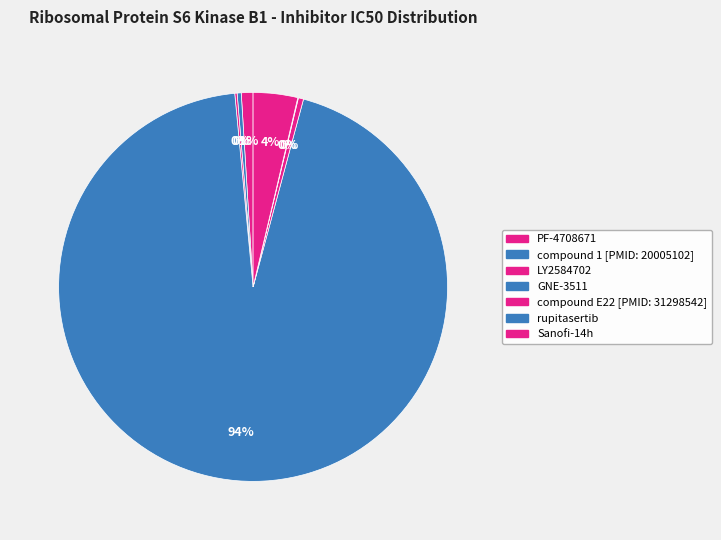

Which category has the smallest portion of the pie?

rupitasertib